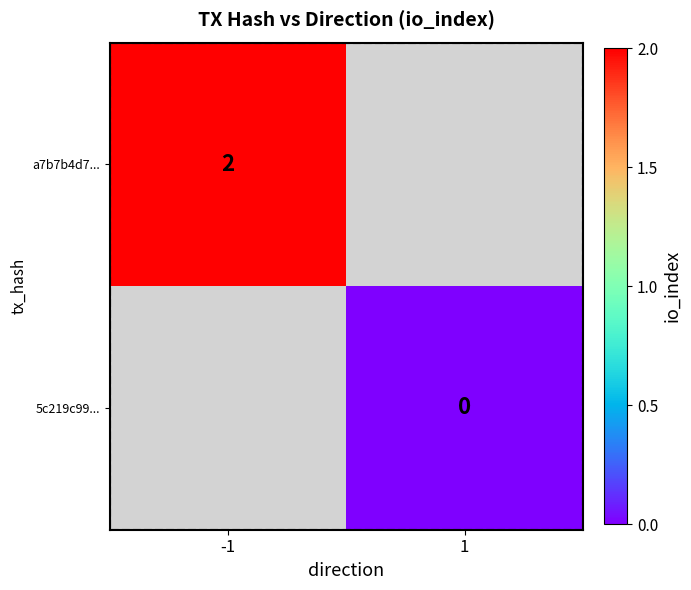

Which category has the lowest value across all series?

1